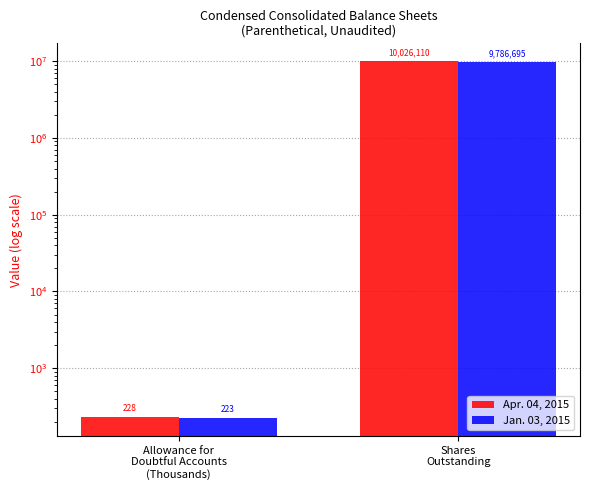

Which series changed the most between Allowance for
Doubtful Accounts
(Thousands) and Shares
Outstanding?

Apr. 04, 2015